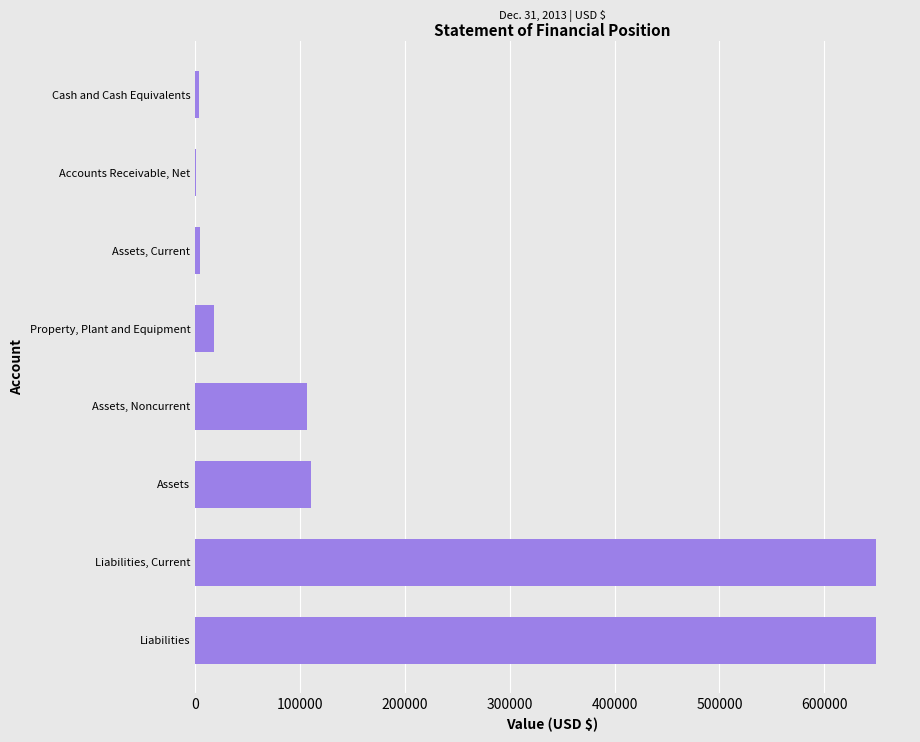

The chart shows a value of 146227 at Assets, Noncurrent. True or false?

False